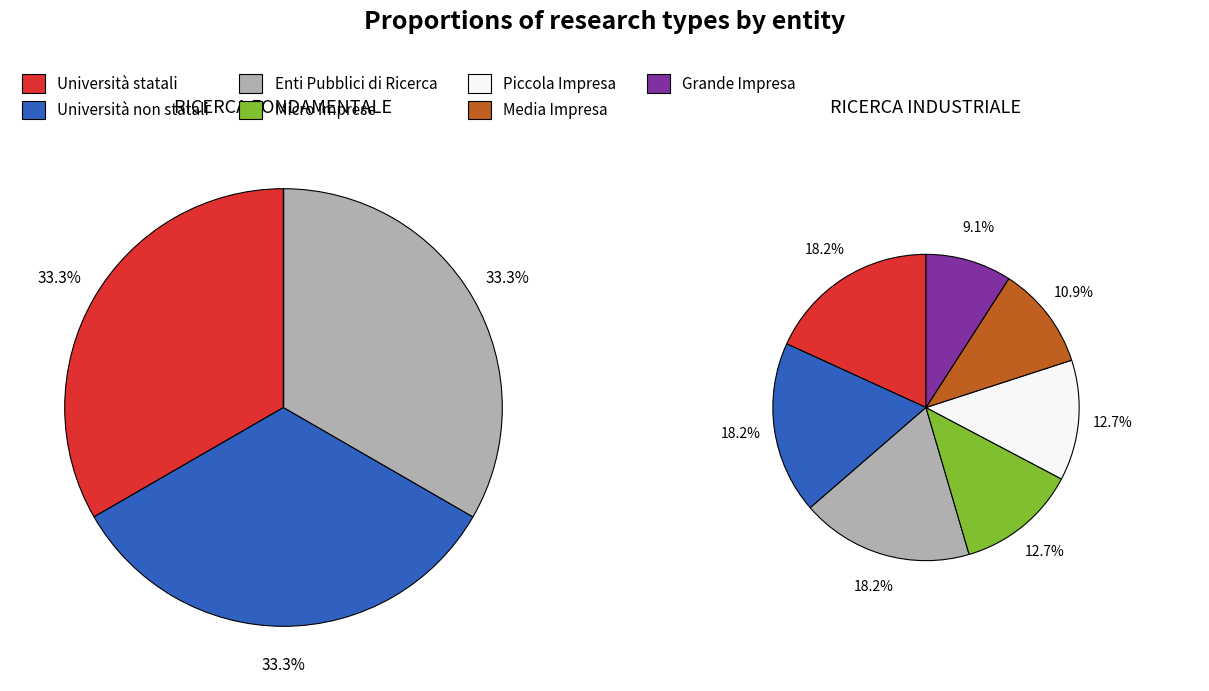

The Media Impresa slice represents 0% of the pie. True or false?

True